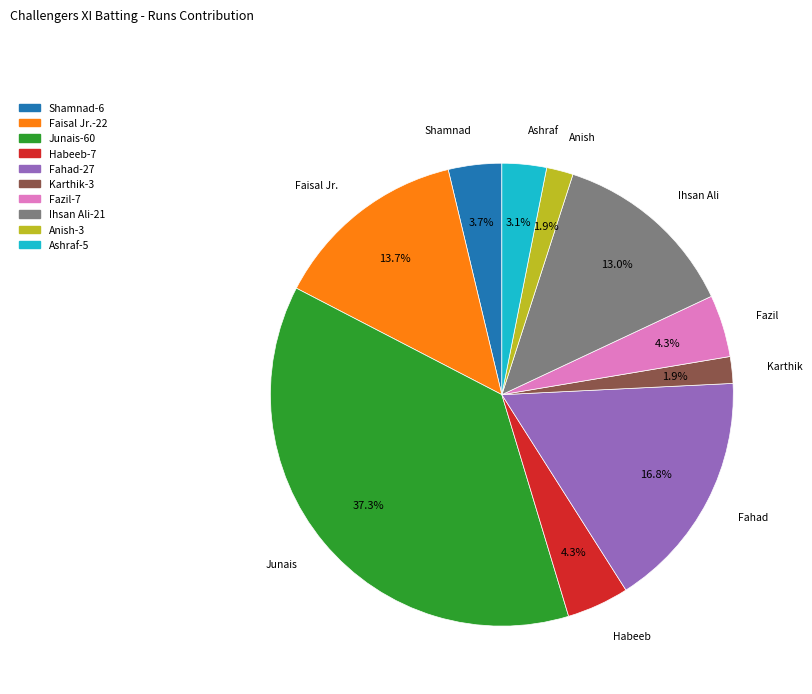

Does any single category account for the majority?

No